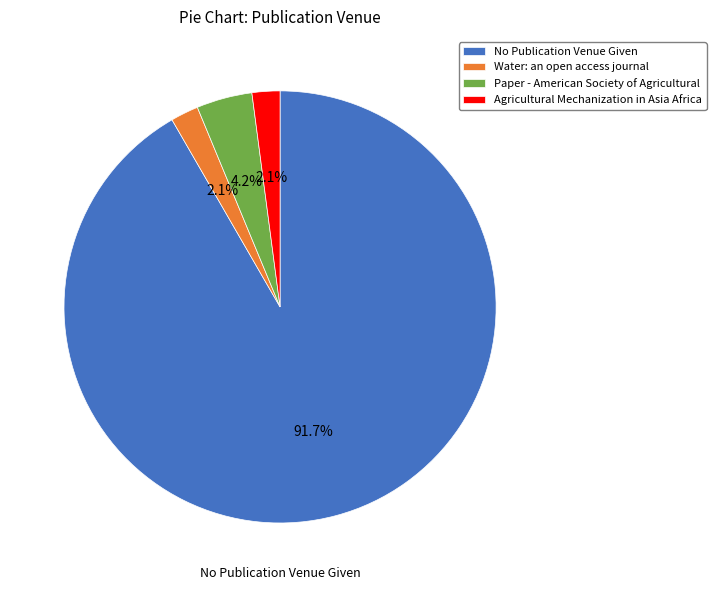

True or false: Agricultural Mechanization in Asia Africa accounts for 10% of the total.

False